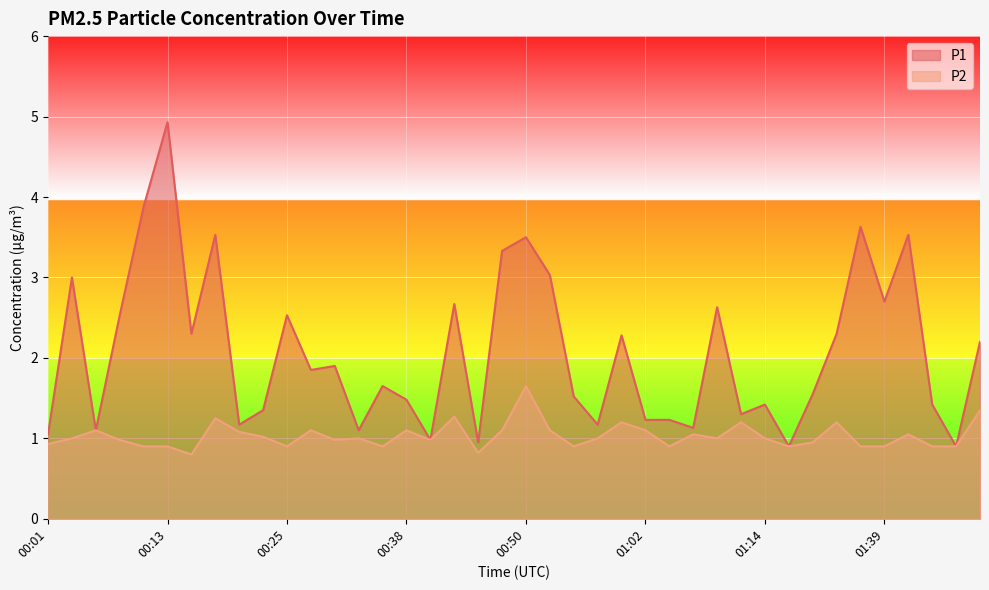

Reading left to right, what are all the values shown in this chart?

P1: 1.1	3.0	1.1	2.5	3.9	4.9	2.3	3.5	1.2	1.4	2.5	1.9	1.9	1.1	1.6	1.5	1.0	2.7	0.9	3.3	3.5	3.0	1.5	1.2	2.3	1.2	1.2	1.1	2.6	1.3	1.4	0.9	1.6	2.3	3.6	2.7	3.5	1.4	0.9	2.2
P2: 0.9	1.0	1.1	1.0	0.9	0.9	0.8	1.2	1.1	1.0	0.9	1.1	1.0	1.0	0.9	1.1	1.0	1.3	0.8	1.1	1.6	1.1	0.9	1.0	1.2	1.1	0.9	1.1	1.0	1.2	1.0	0.9	0.9	1.2	0.9	0.9	1.1	0.9	0.9	1.4